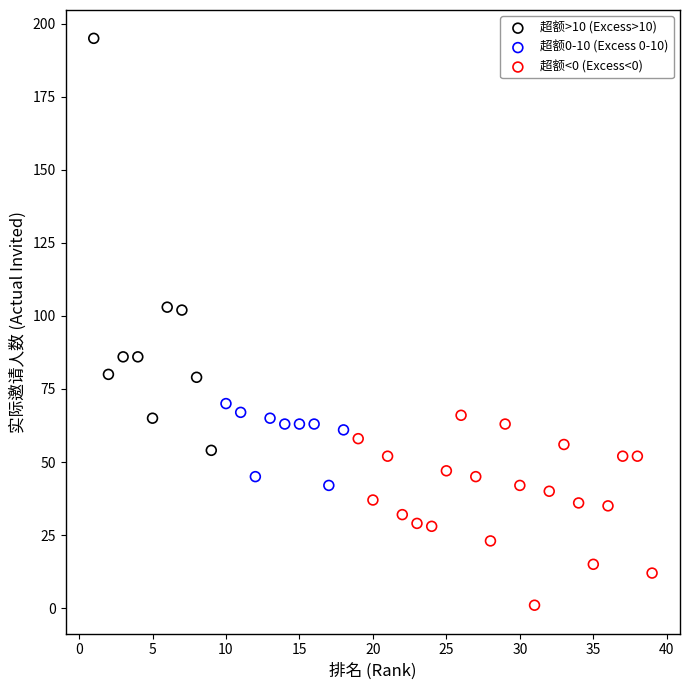

Which series contains the lowest Y value?

超额<0 (Excess<0)